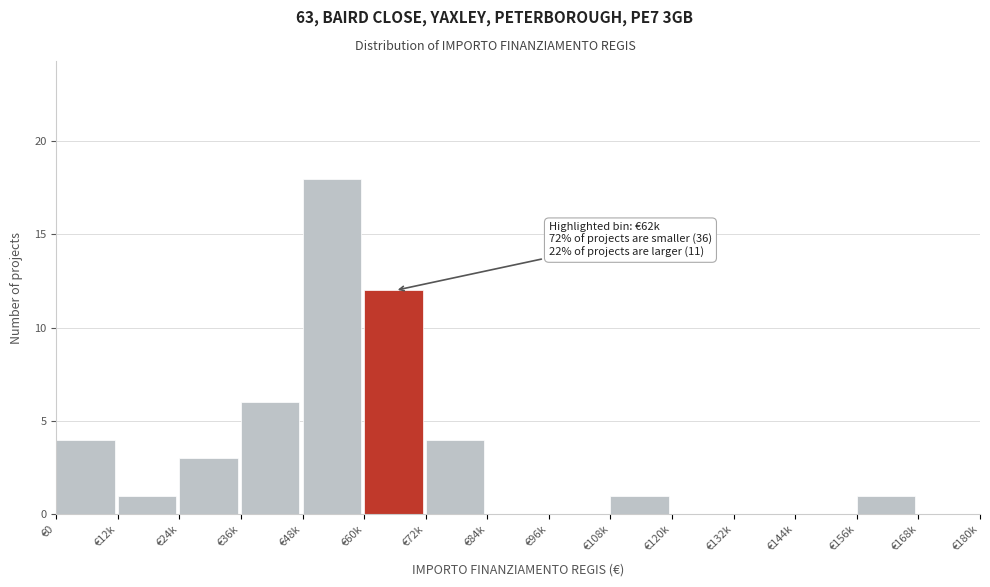

Reading left to right, transcribe all the data shown in this chart.

€0=4	€12k=1	€24k=3	€36k=6	€48k=18	€60k=12	€72k=4	€84k=0	€96k=0	€108k=1	€120k=0	€132k=0	€144k=0	€156k=1	€168k=0